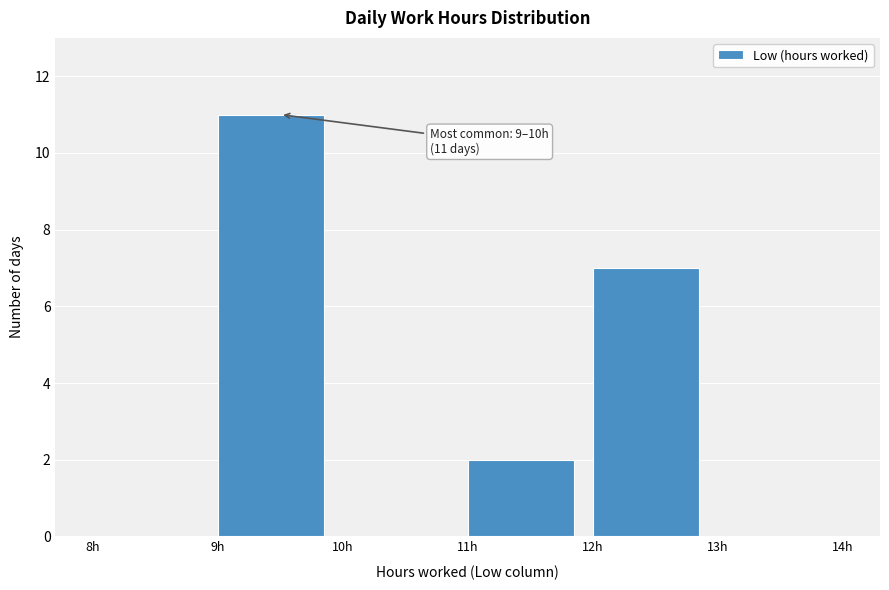

Over which range of the x-axis is the bar tallest?

9 to 10